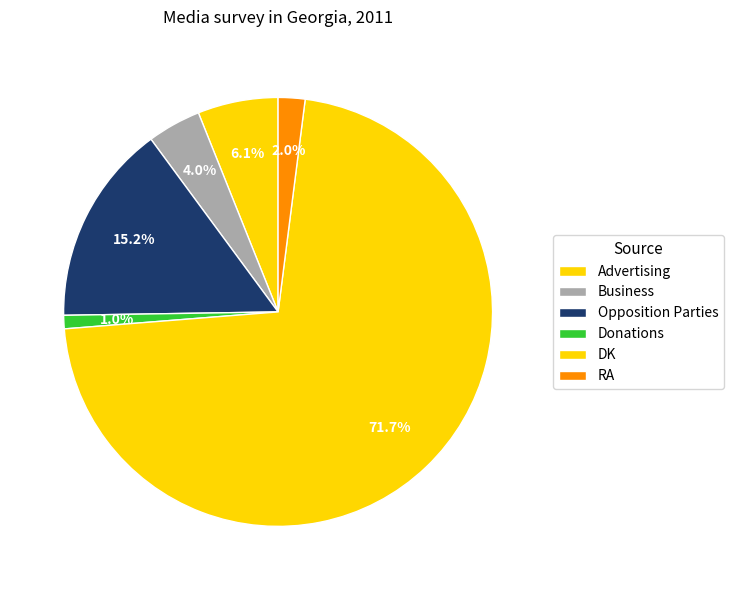

Rank the categories by value from highest to lowest.

DK, Opposition Parties, Advertising, Business, RA, Donations